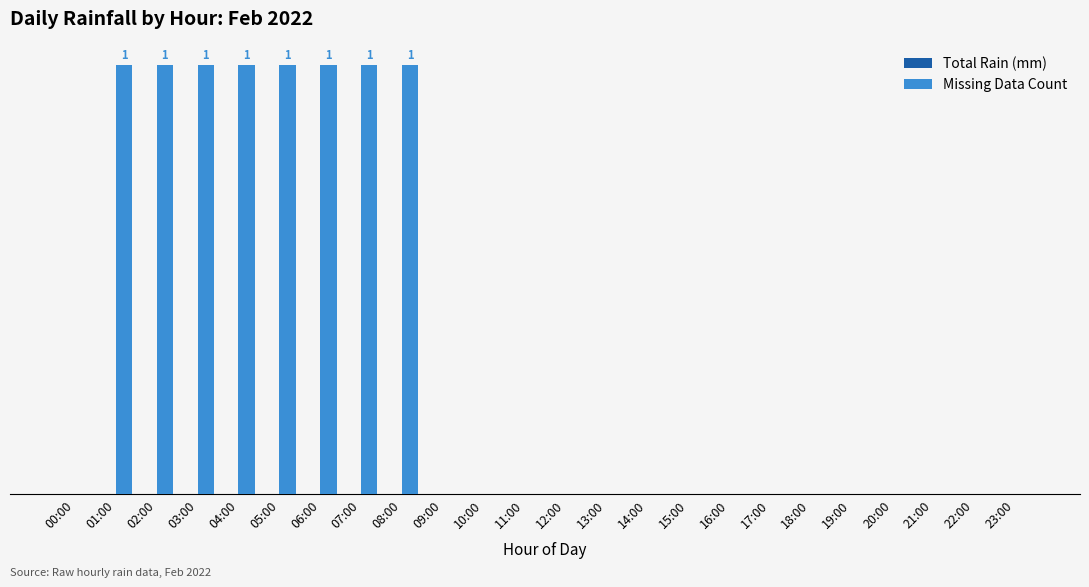

Are the bars horizontal?

No